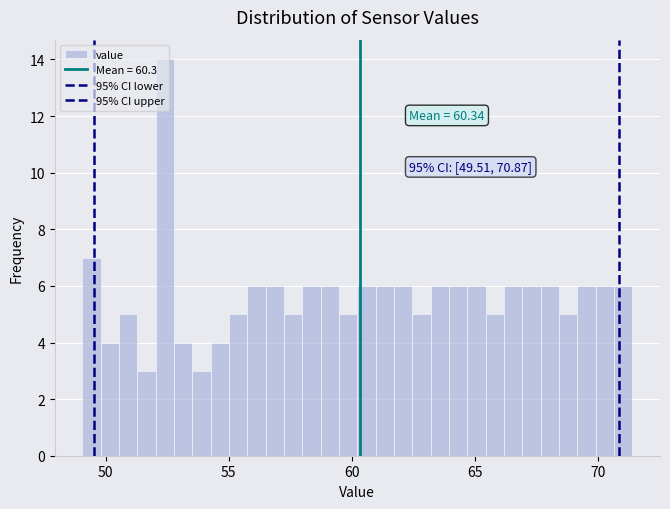

Around what value on the x-axis is the tallest bar? Give the approximate position of its centre, as read against the axis.

52.5